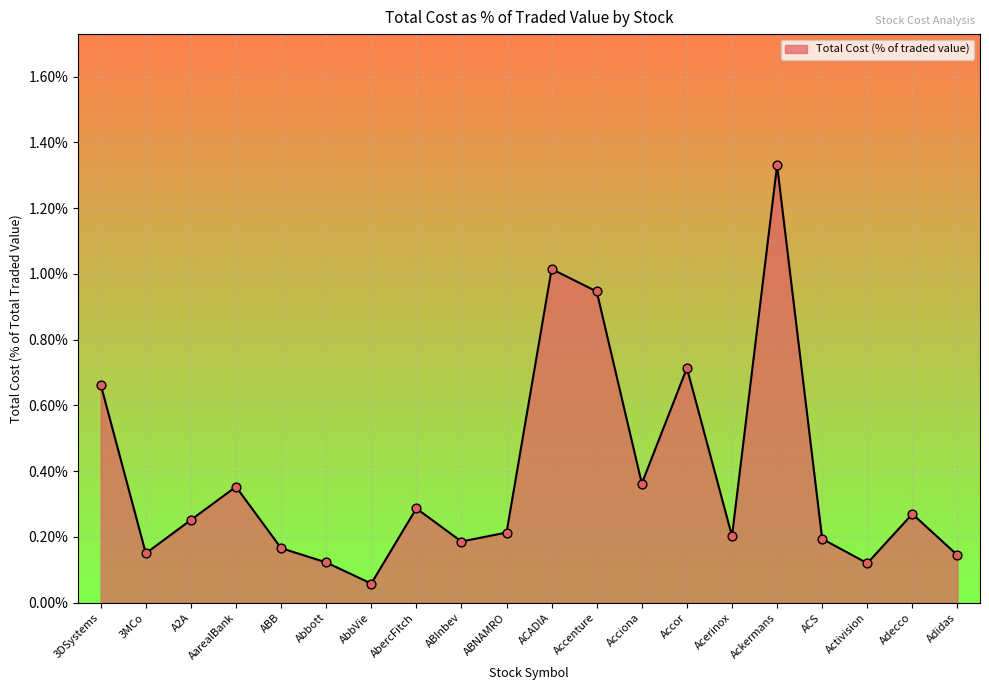

Which has a higher value, Accenture or ACS?

Accenture